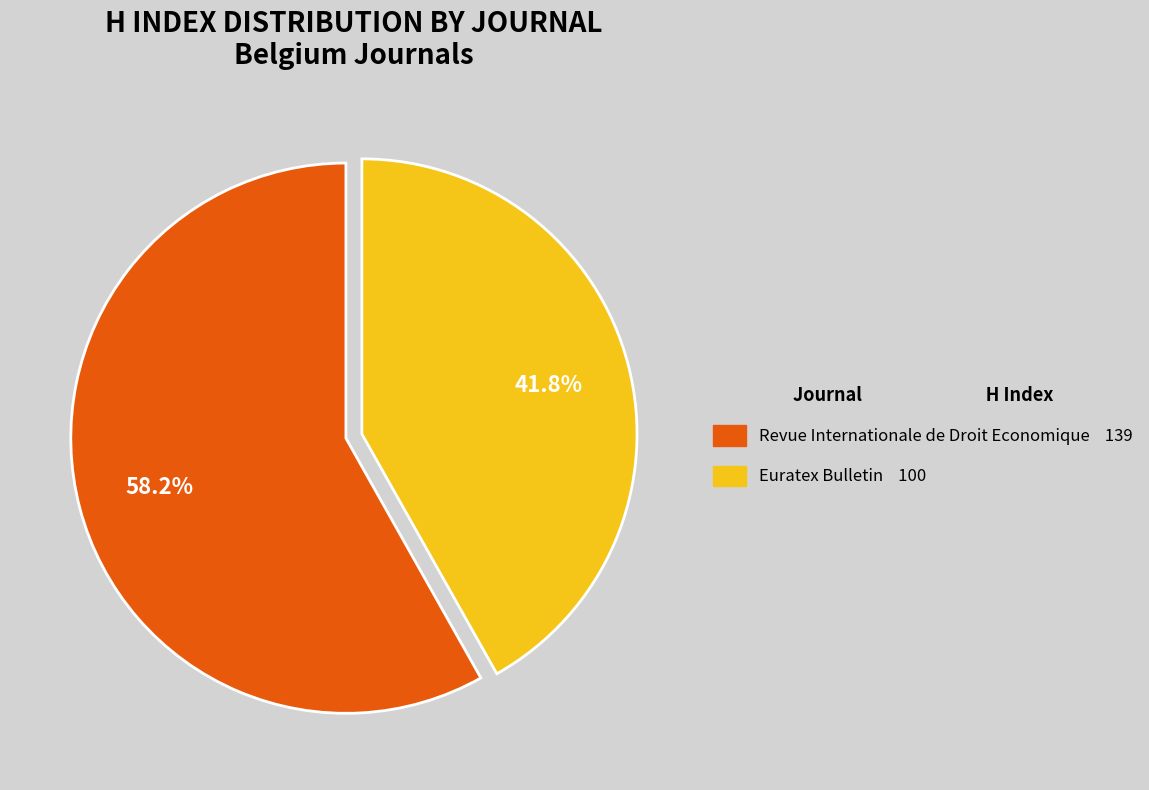

What percentage is the Revue Internationale de Droit Economique slice, to the nearest percent?

58%